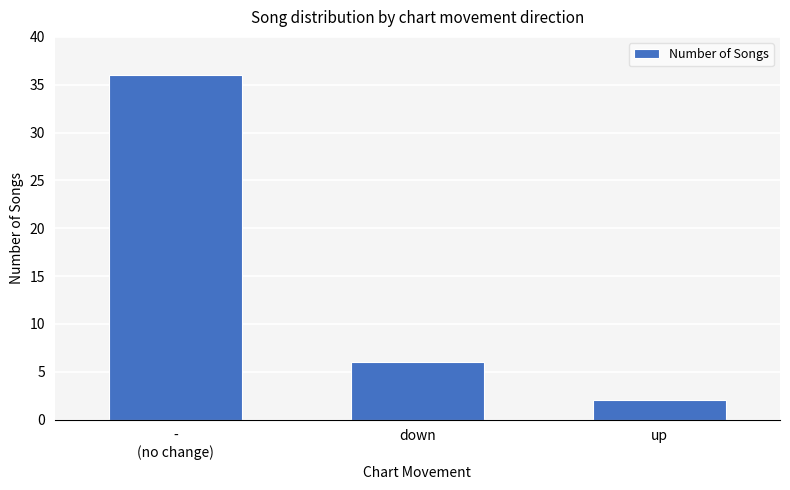

What is the value of the 3rd bar from the left?

2